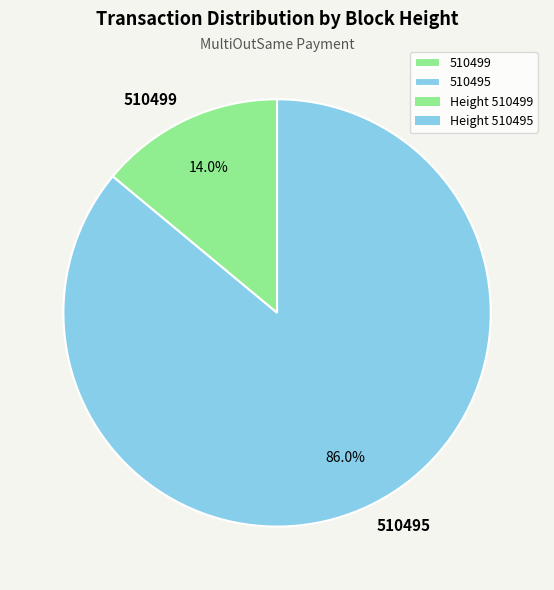

To the nearest percent, what percentage of the pie is 510495?

86%